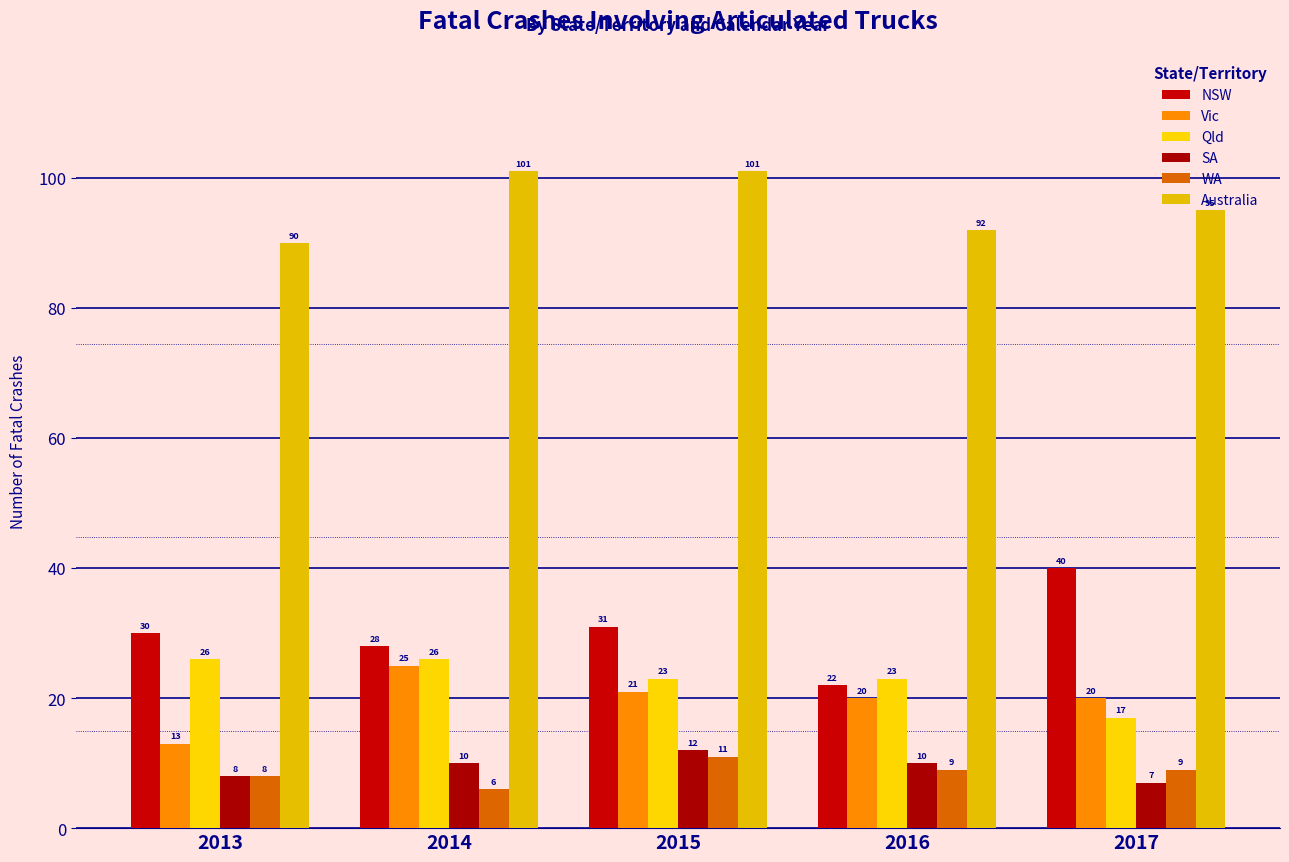

Where does the WA series first go above 9?

2015